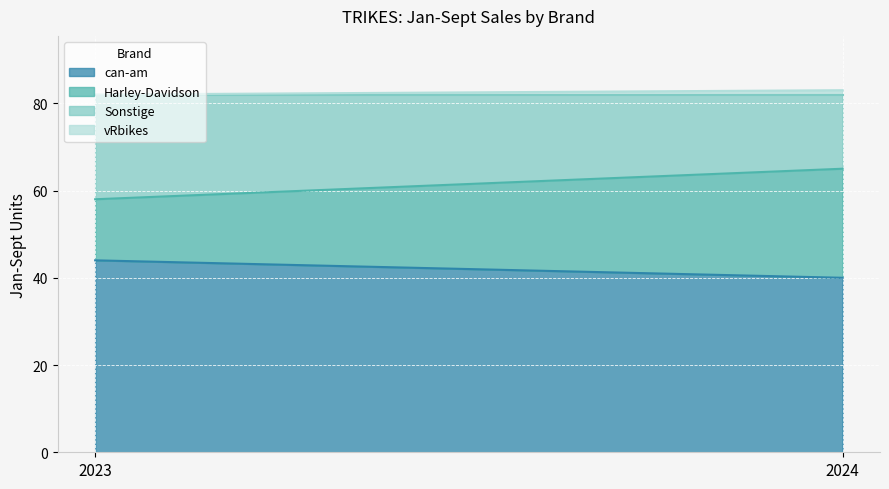

What is the average value of the Harley-Davidson series?

20